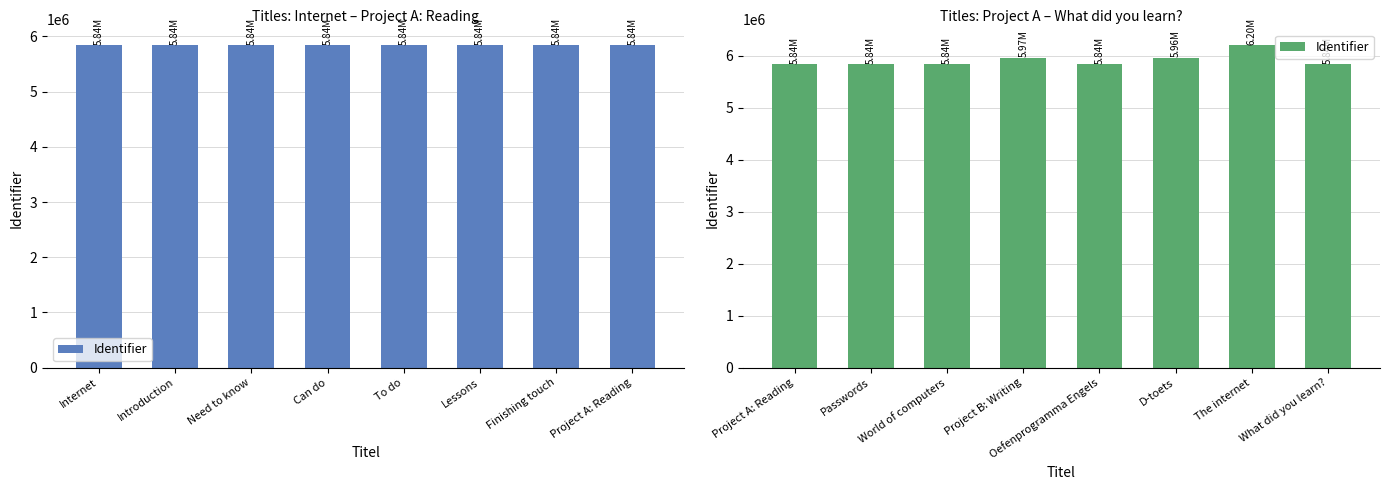

Does the chart contain any negative values?

No